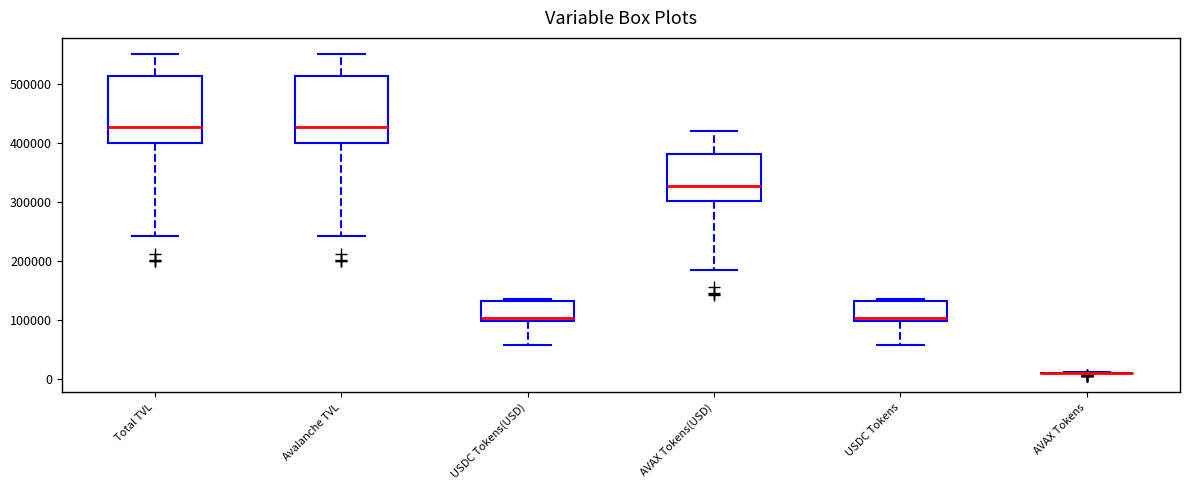

Reading left to right, read every box against the y-axis: the position of its median line, the range the box covers, and the ends of its whiskers. The values are not printed on the chart, so give them approximately, as read against the axis.

Total TVL: median 430000, box 400000 to 510000, whiskers 240000 to 550000
Avalanche TVL: median 430000, box 400000 to 510000, whiskers 240000 to 550000
USDC Tokens(USD): median 100000 (just above the box's lower edge), box 100000 to 130000, whiskers 60000 to 130000
AVAX Tokens(USD): median 330000, box 300000 to 380000, whiskers 180000 to 420000
USDC Tokens: median 100000 (just above the box's lower edge), box 100000 to 130000, whiskers 60000 to 130000
AVAX Tokens: box collapsed to a line at 10000, whiskers 10000 to 10000